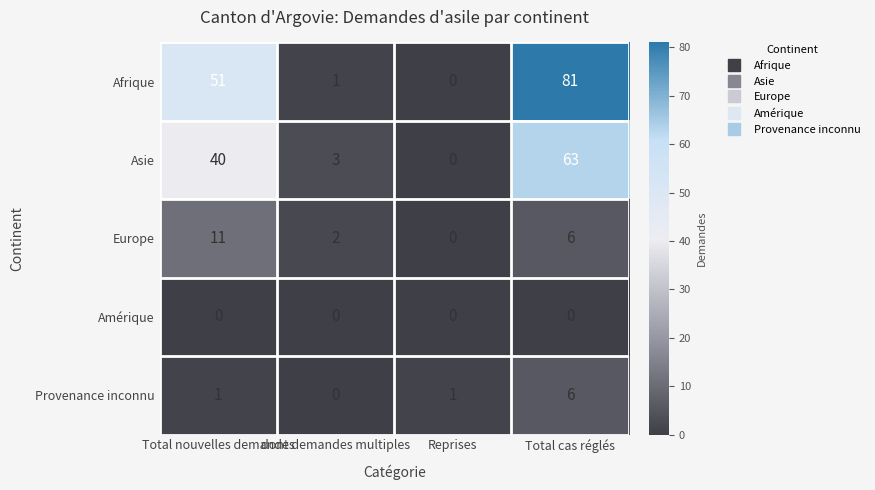

Which series has the largest range (max minus min)?

Afrique